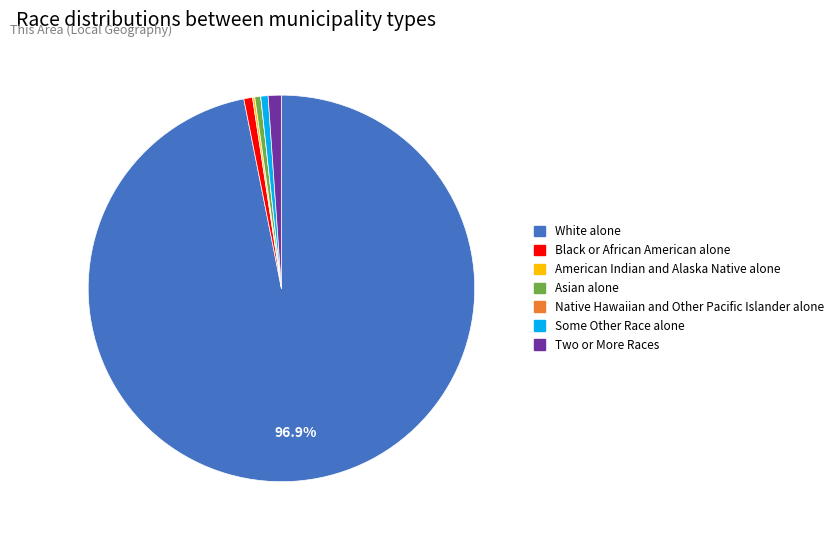

Combined, do White alone and Two or More Races account for over 50%?

Yes